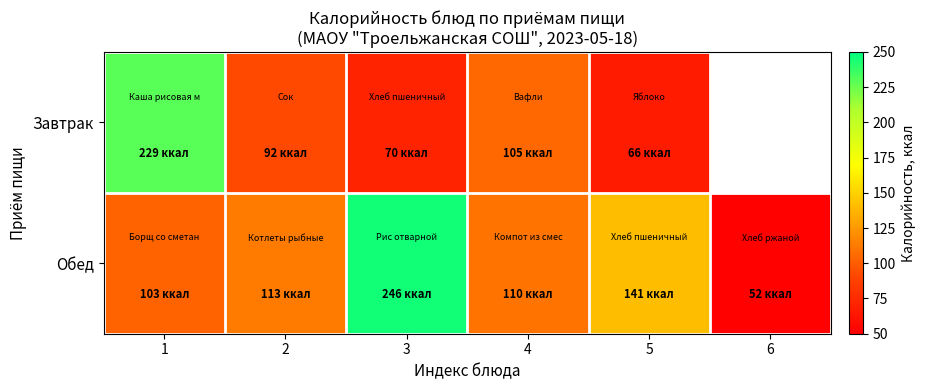

At how many categories does at least one series exceed 64?

5